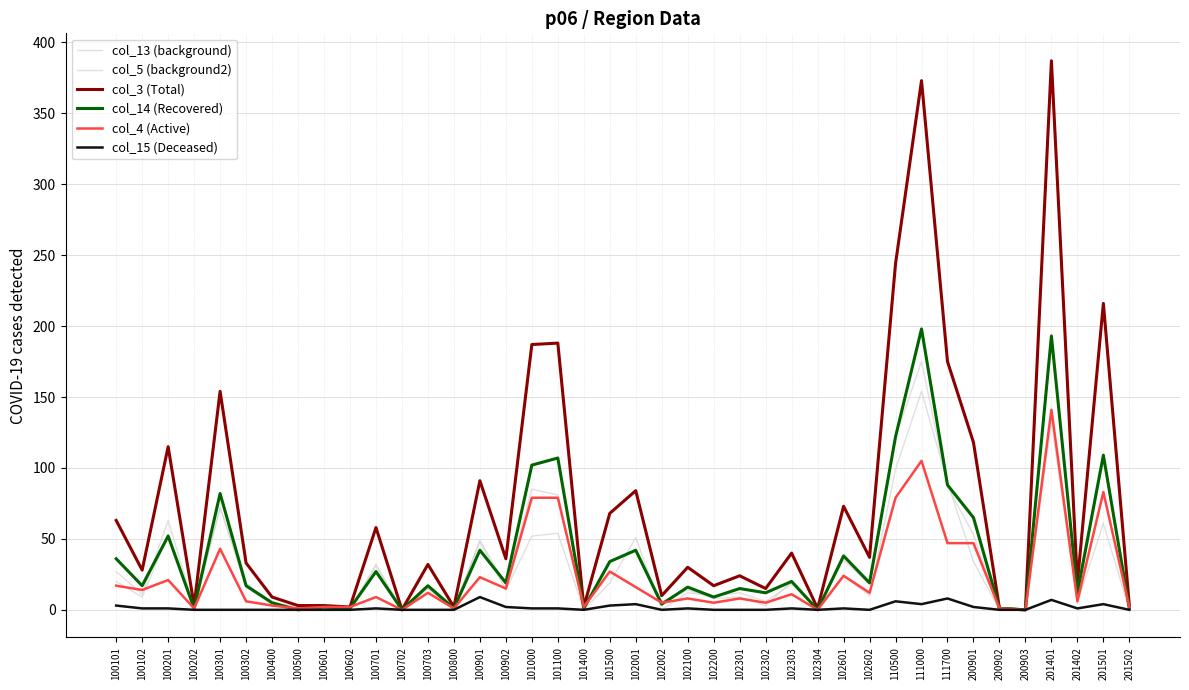

Is this an area chart (filled region under the line)?

No